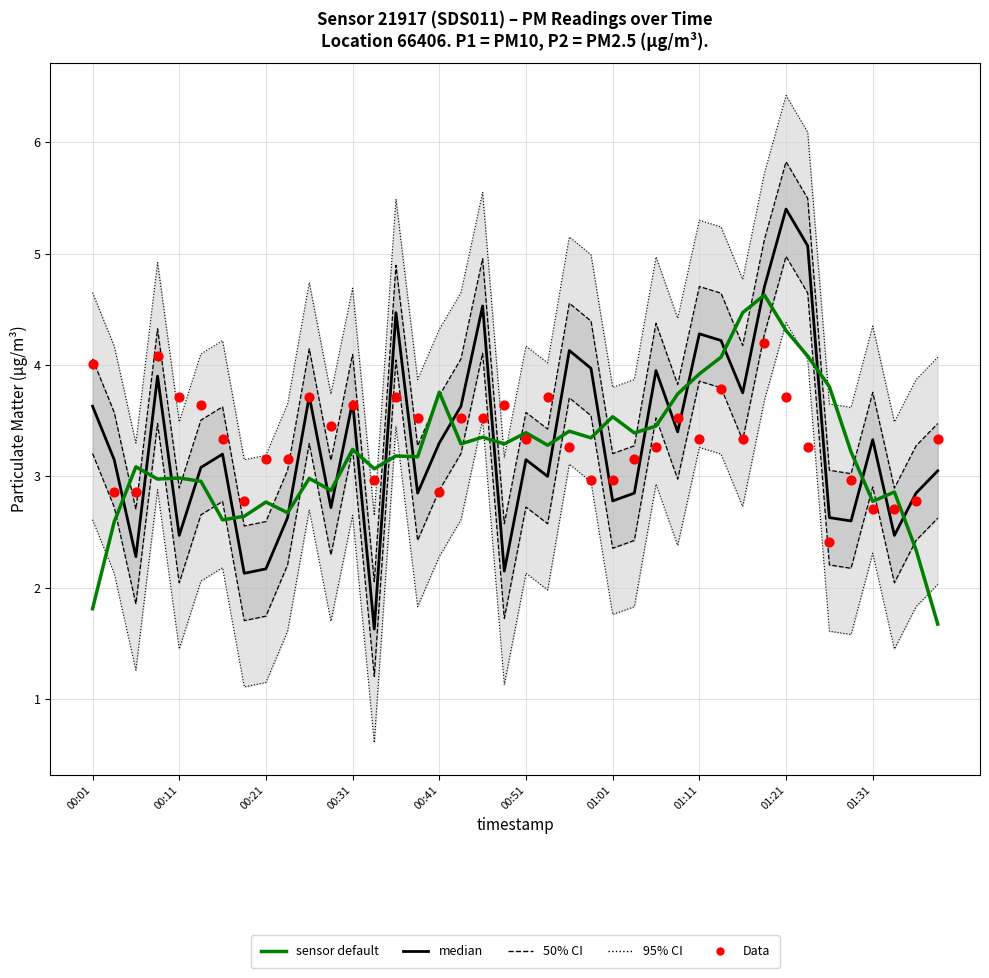

Which series has the widest spread of Y values?

median